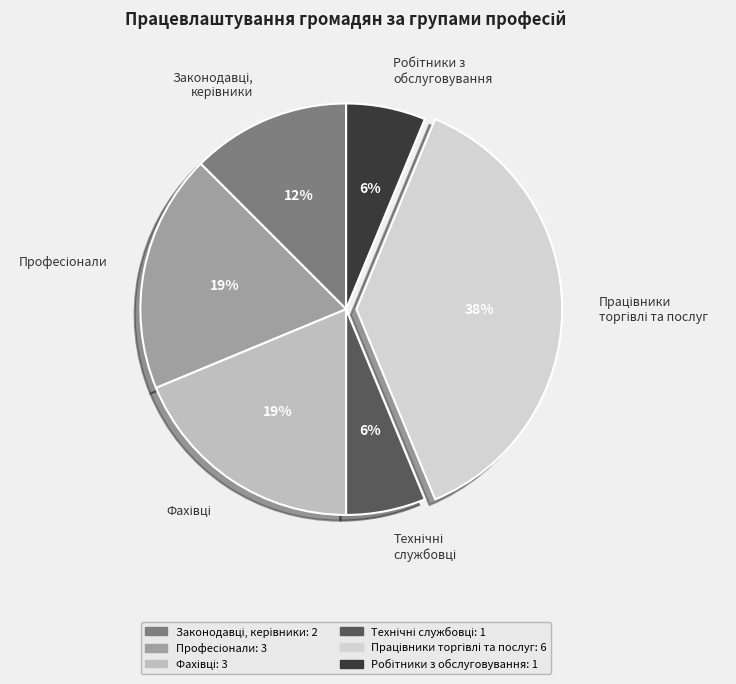

Does any single category account for the majority?

No